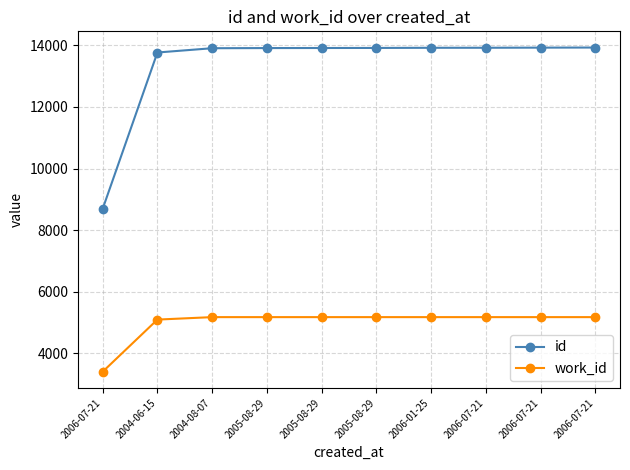

Between 2005-08-29 and 2006-07-21, which series saw the biggest shift?

id